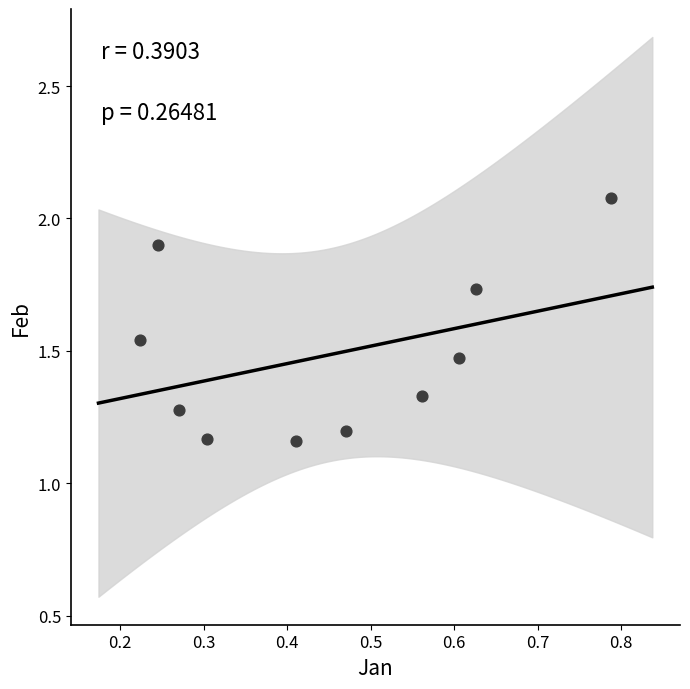

What is the range of Y values (max minus min)?

0.9